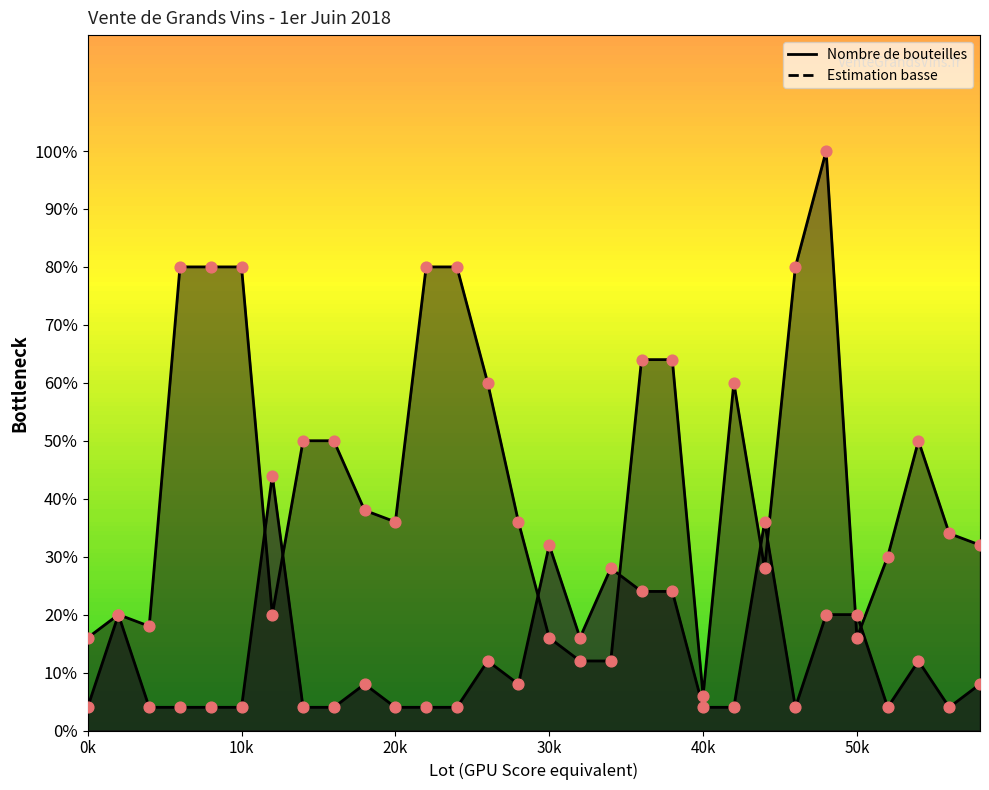

Which series has the largest total across all categories?

Estimation basse